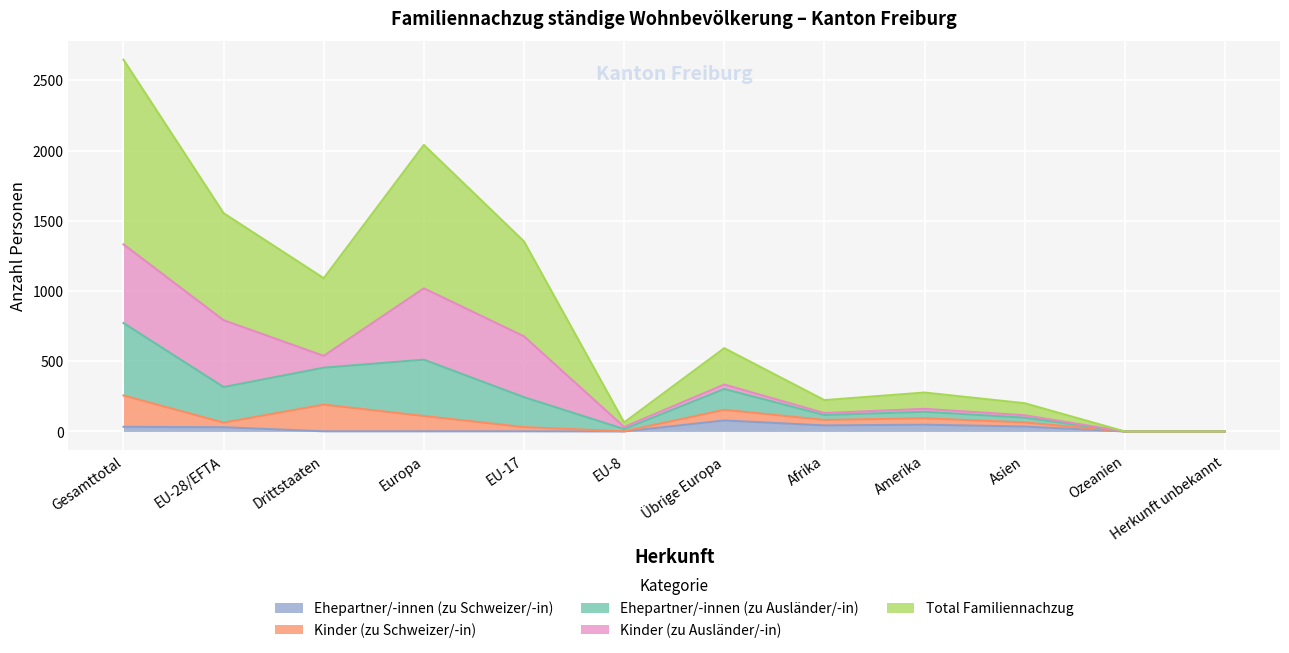

True or false: Ehepartner/-innen (zu Schweizer/-in) and Total Familiennachzug cross at least once.

False